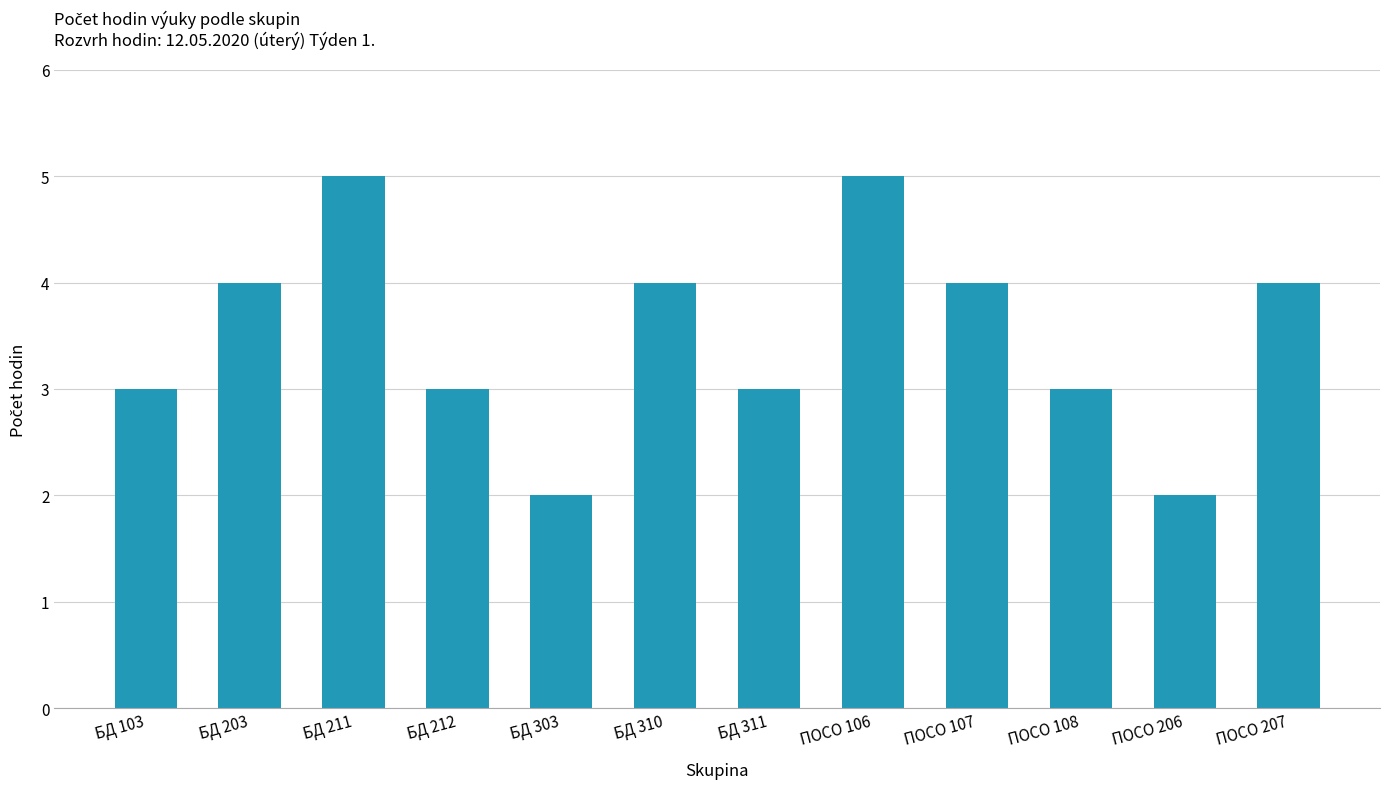

What is the ratio of the value at ПОСО 107 to the value at ПОСО 106?

0.8